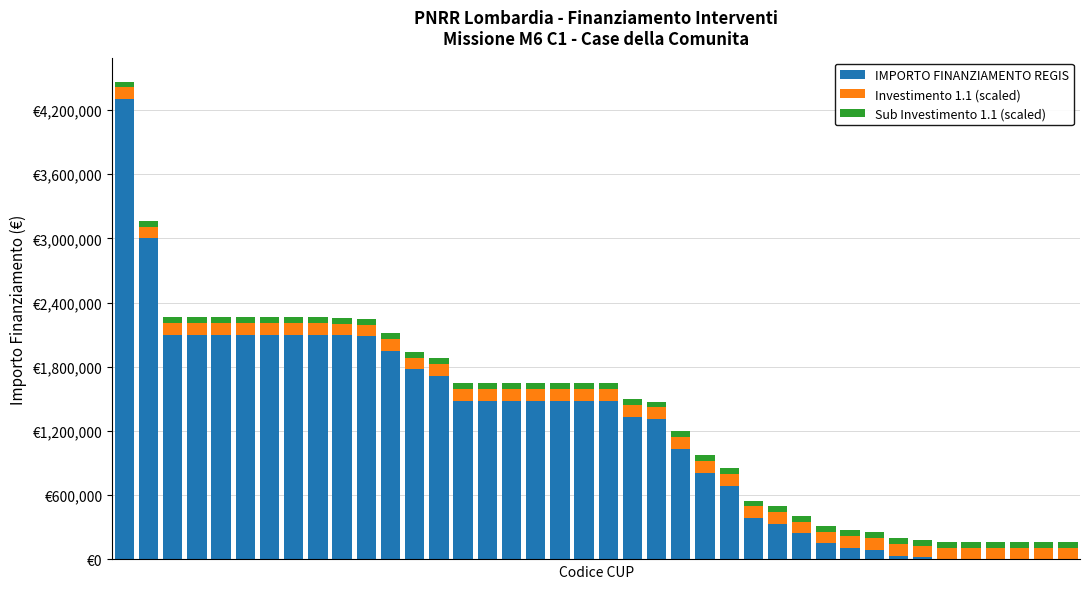

Does the chart contain stacked bars?

Yes